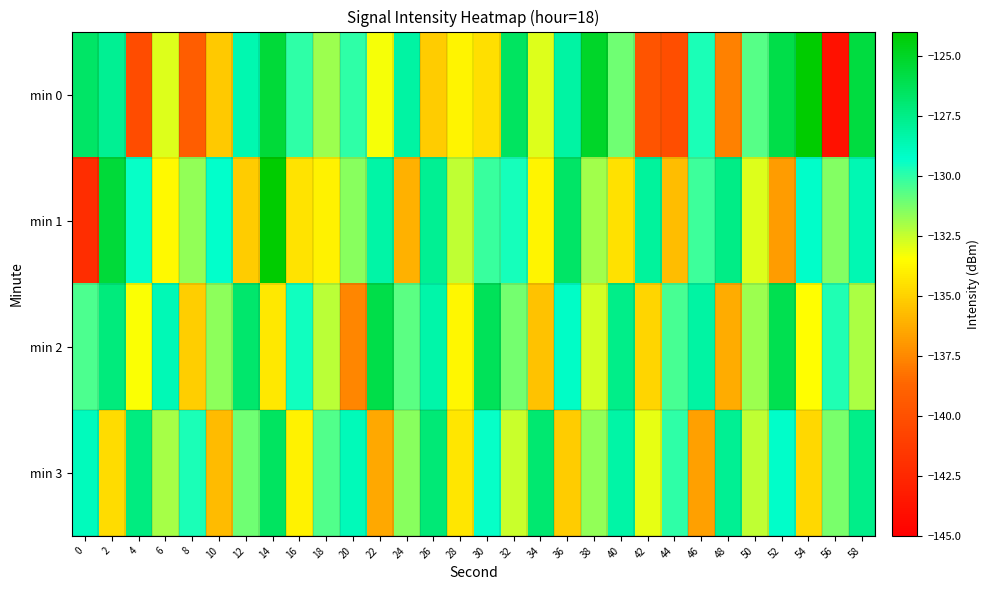

Between 30 and 10, which is larger?

30